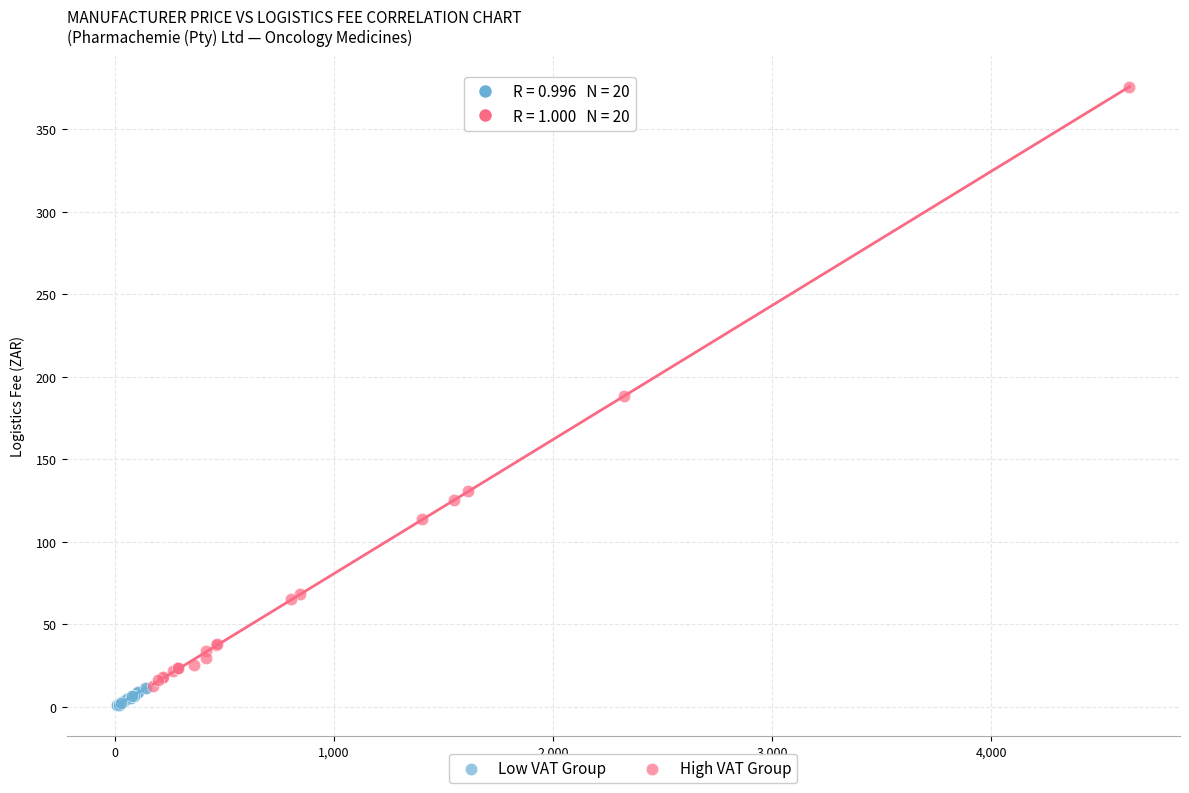

Which series has the widest spread of Y values?

High VAT Group